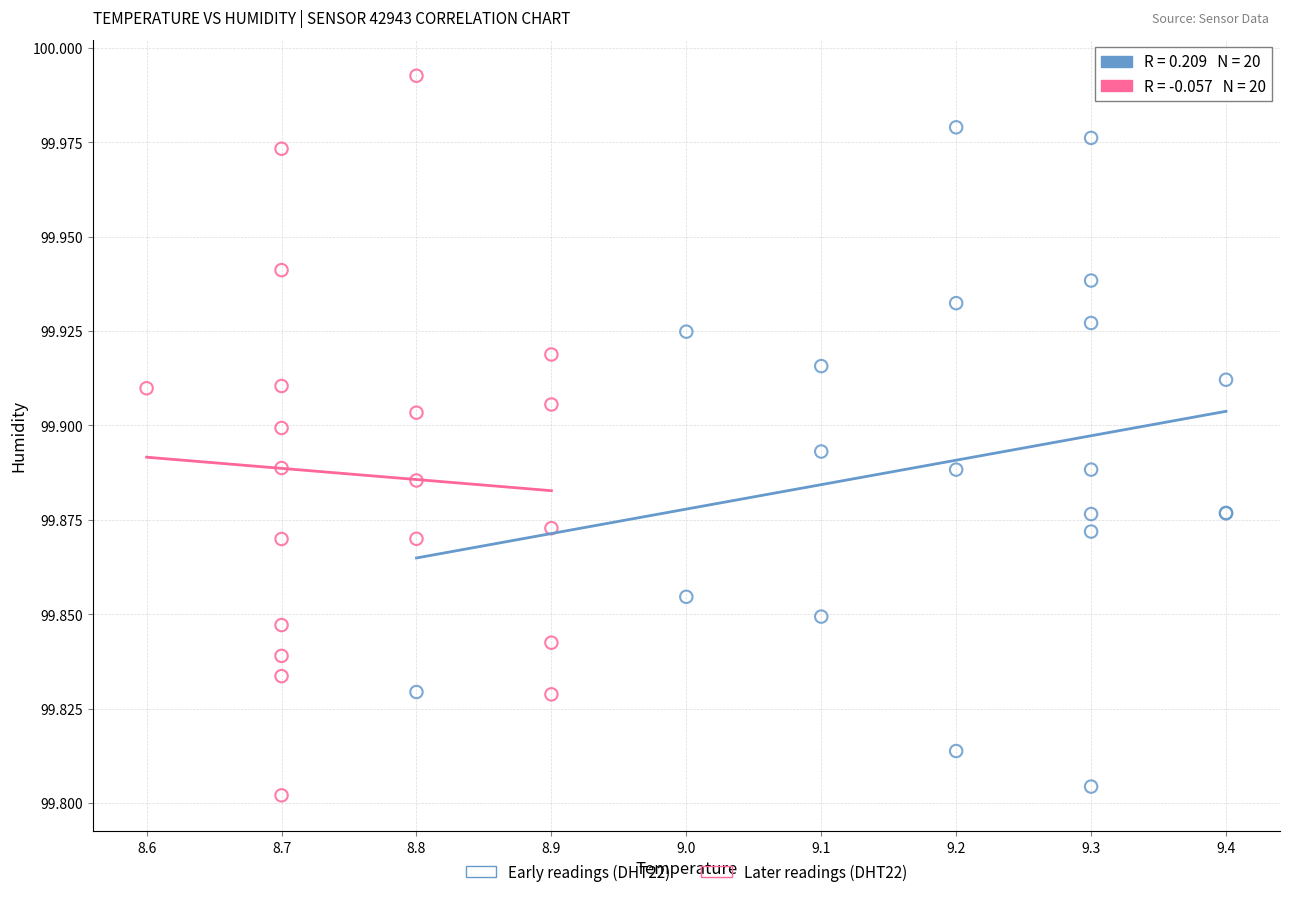

Which series reaches the maximum Y coordinate?

Later readings (DHT22)